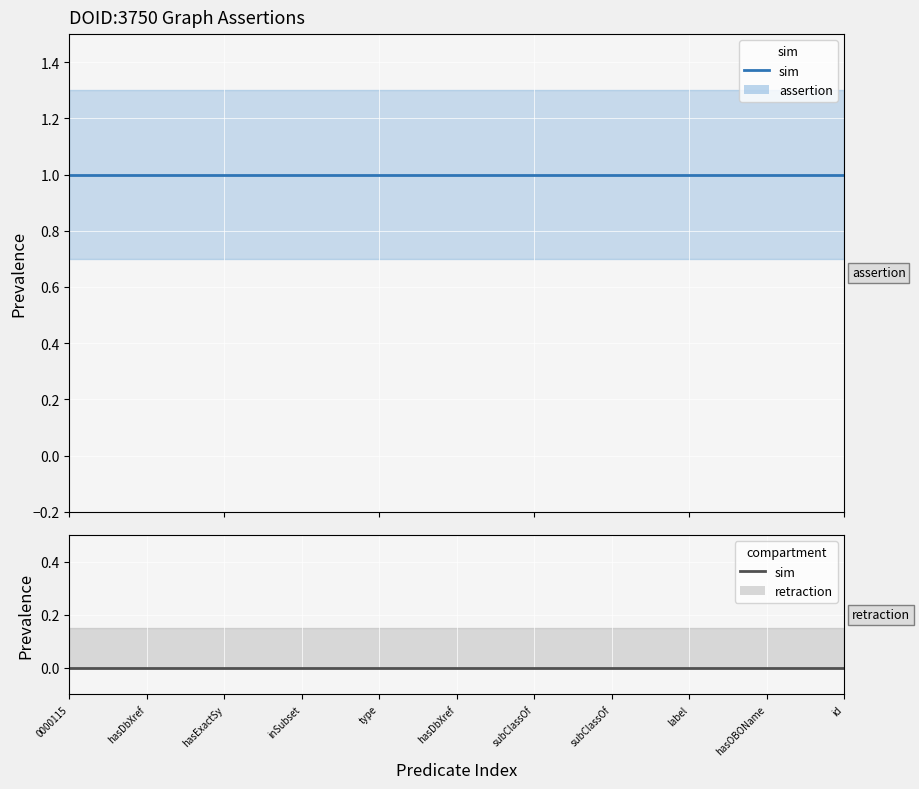

True or false: retraction and assertion cross at least once.

False